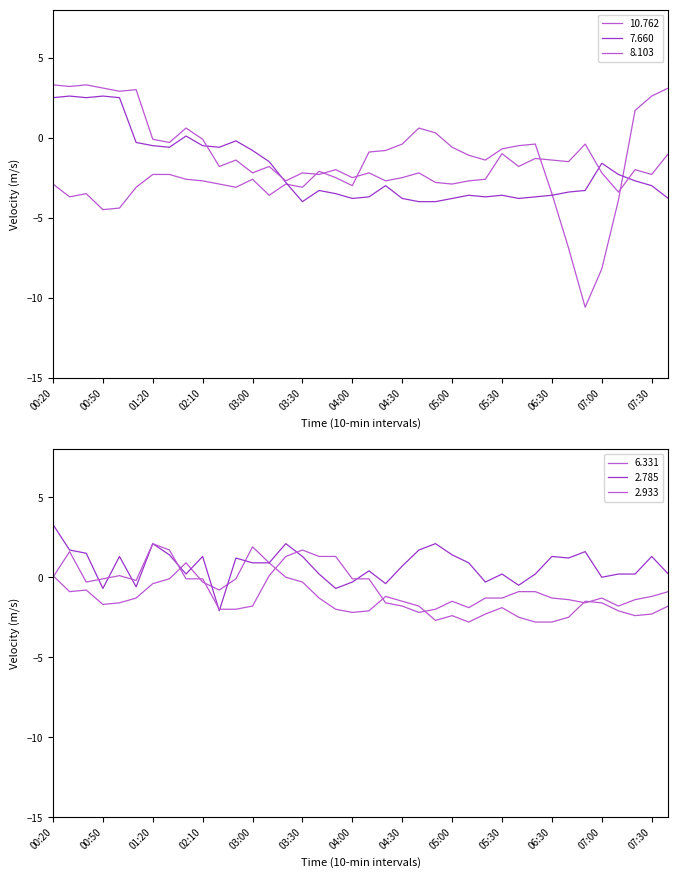

How many lines are shown in the chart?

6